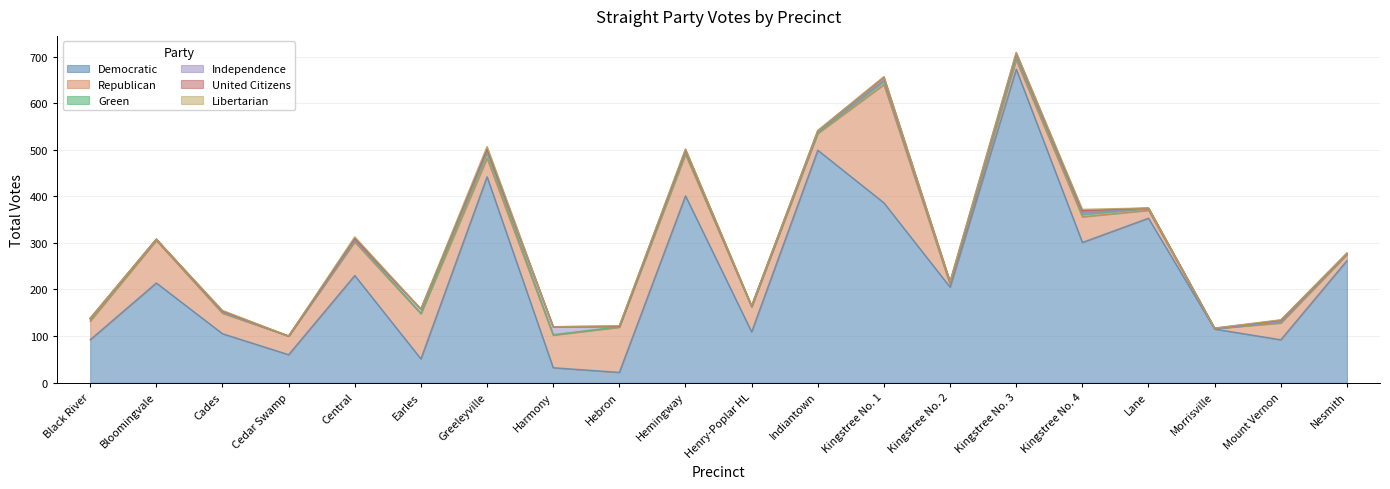

At Kingstree No. 2, list the series in order from smallest to largest.

Libertarian, Independence, Green, United Citizens, Republican, Democratic